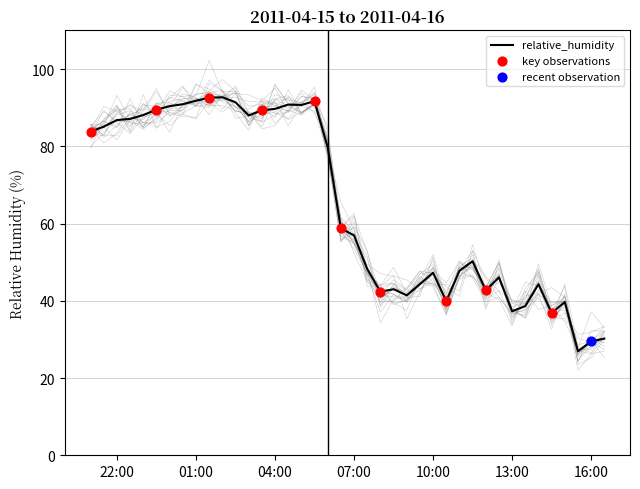

Between 2011-04-16T08:00:00Z and 2011-04-16T01:30:00Z, which is larger?

2011-04-16T01:30:00Z